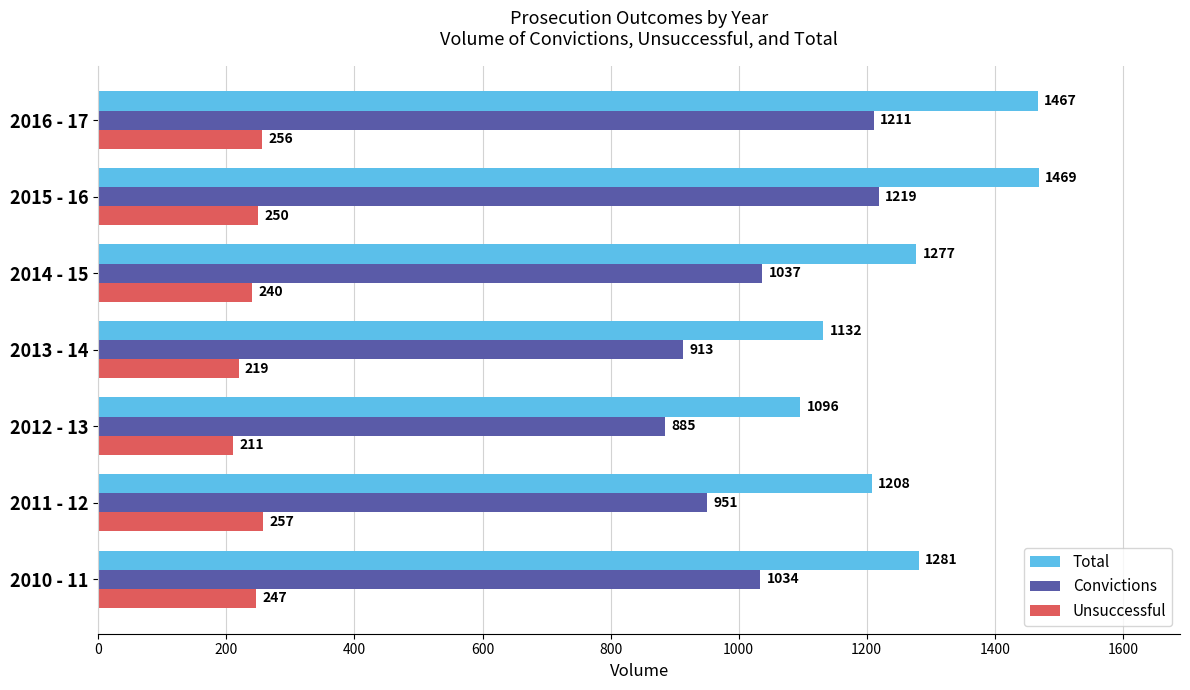

Count the number of categories in the chart.

7